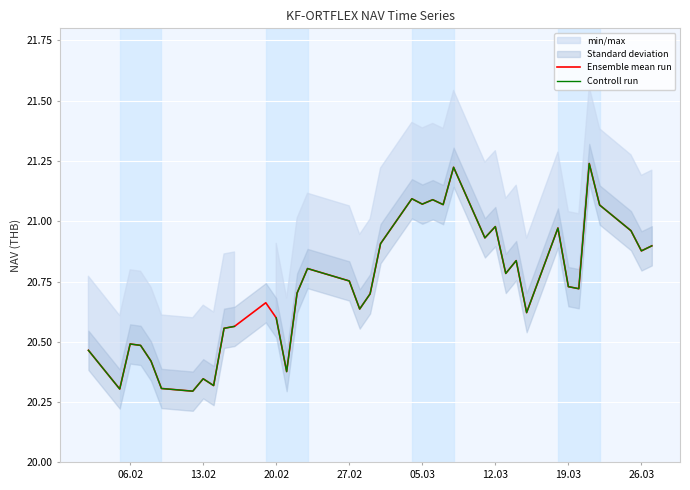

Is it true that Ensemble mean run equals 13.6 at 12.03?

False